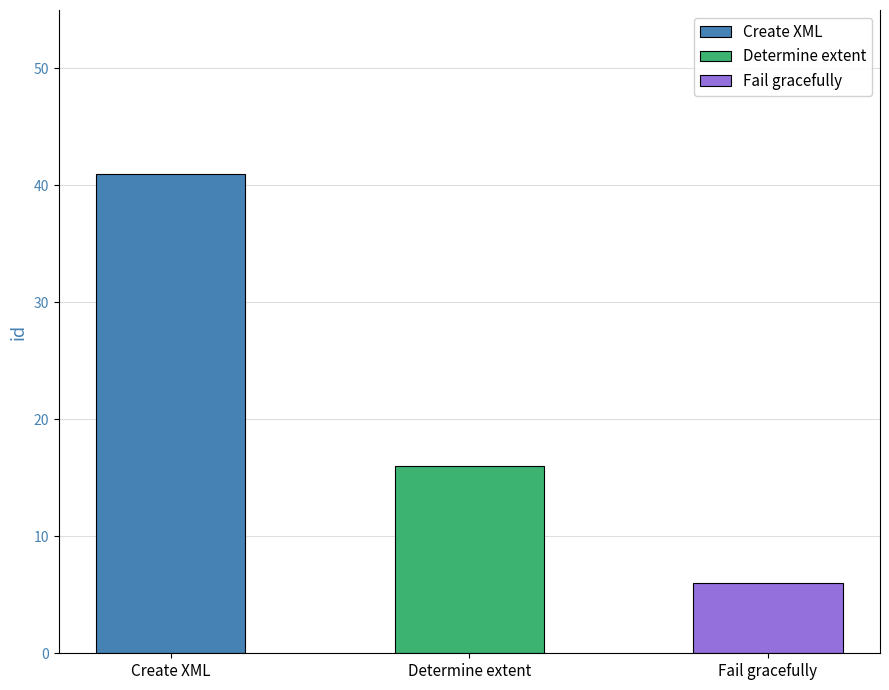

What position from the left is Determine extent?

2